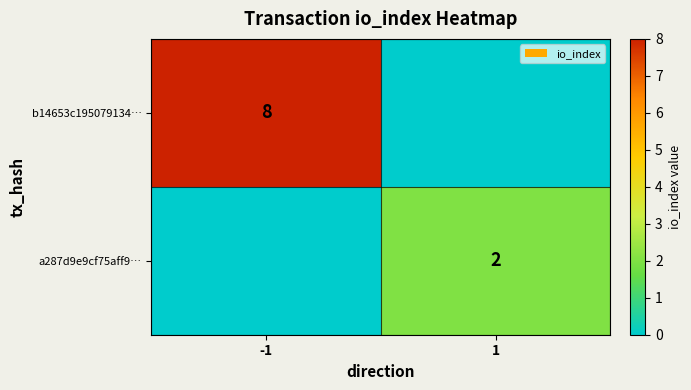

Is it true that a287d9e9cf75aff9… equals 2 at 1?

True